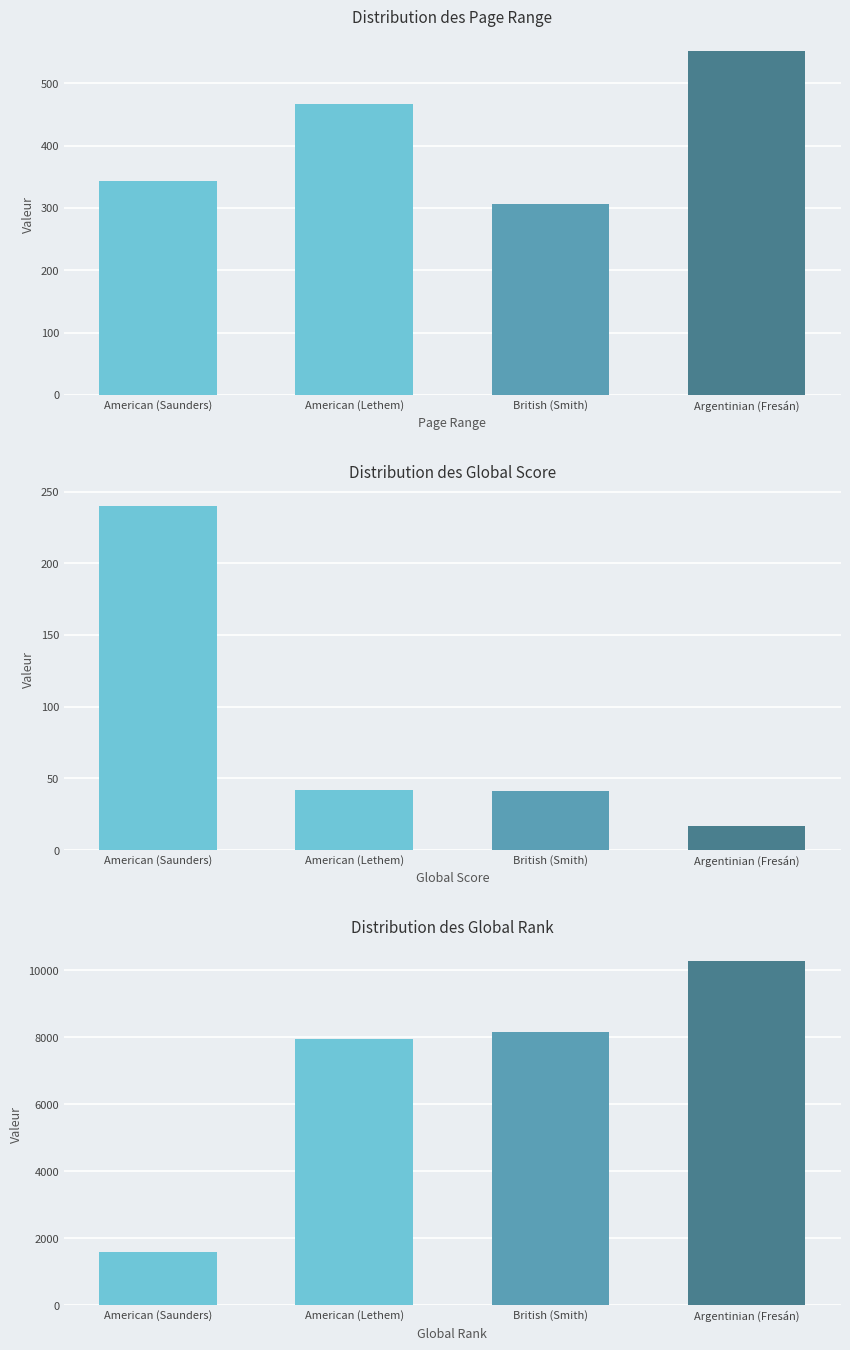

Between American (Saunders) and American (Lethem), which is larger?

American (Lethem)